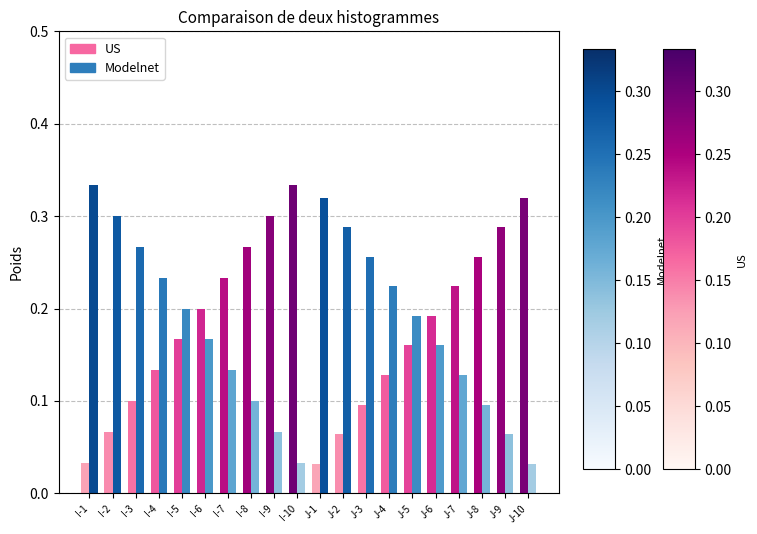

Is it true that Modelnet equals 0.1 at J-8?

True